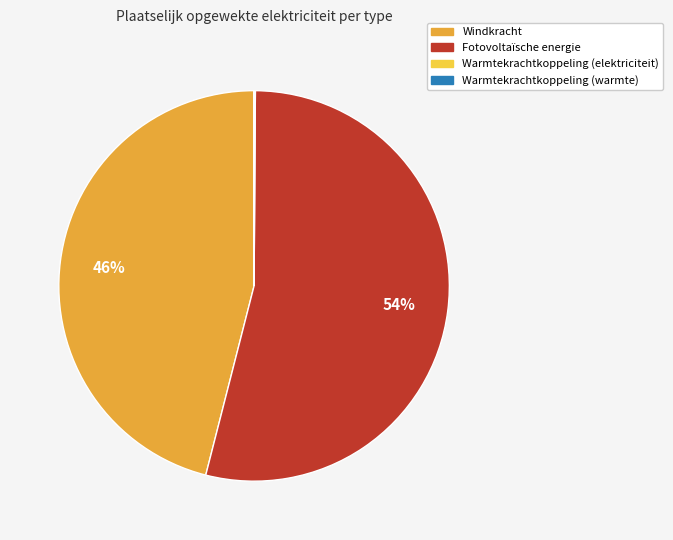

Do Windkracht and Fotovoltaïsche energie together represent more than half of the pie?

Yes